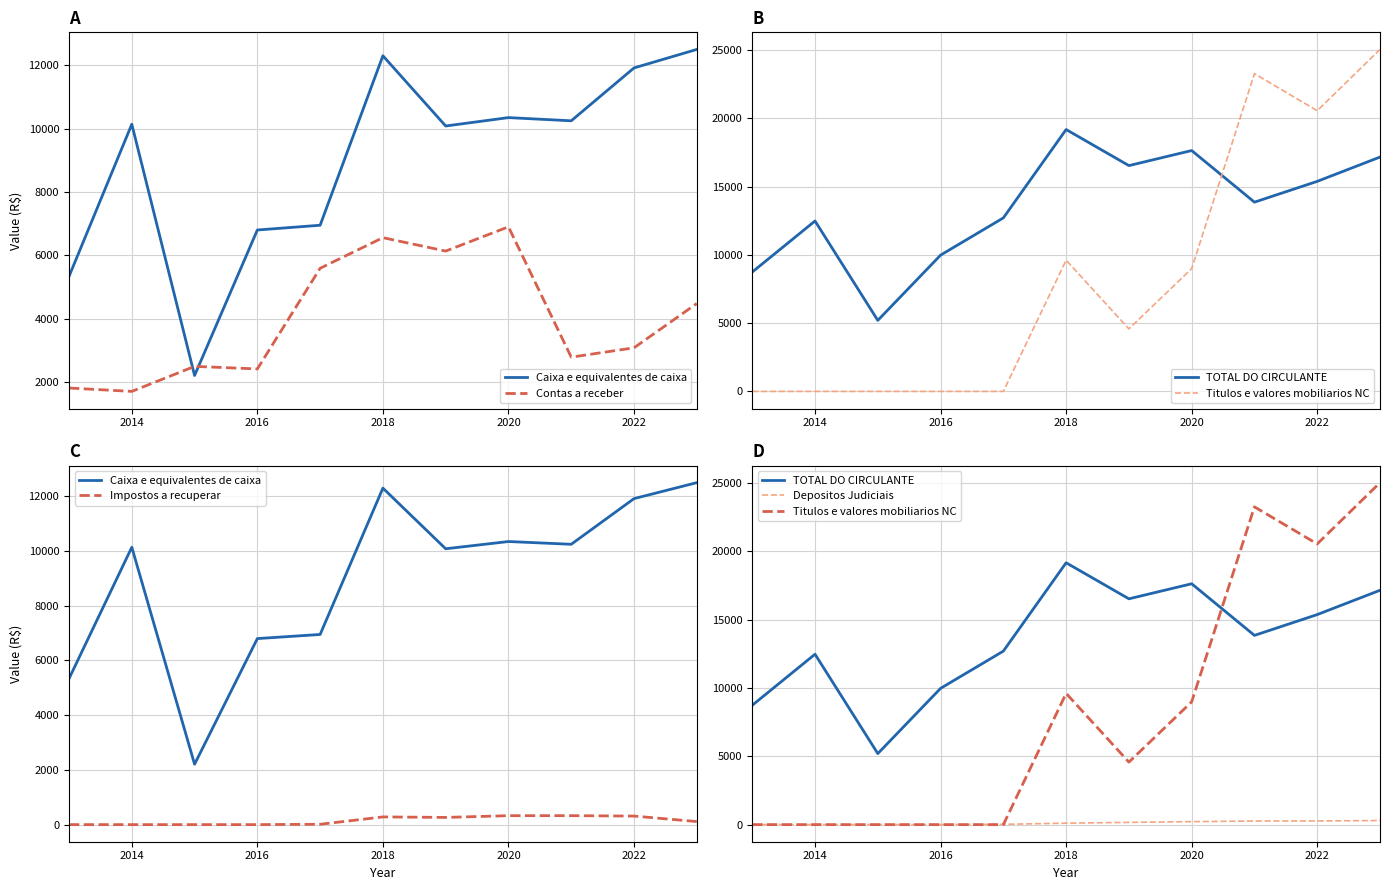

True or false: Caixa e equivalentes de caixa has more than 0 interior local peaks.

True